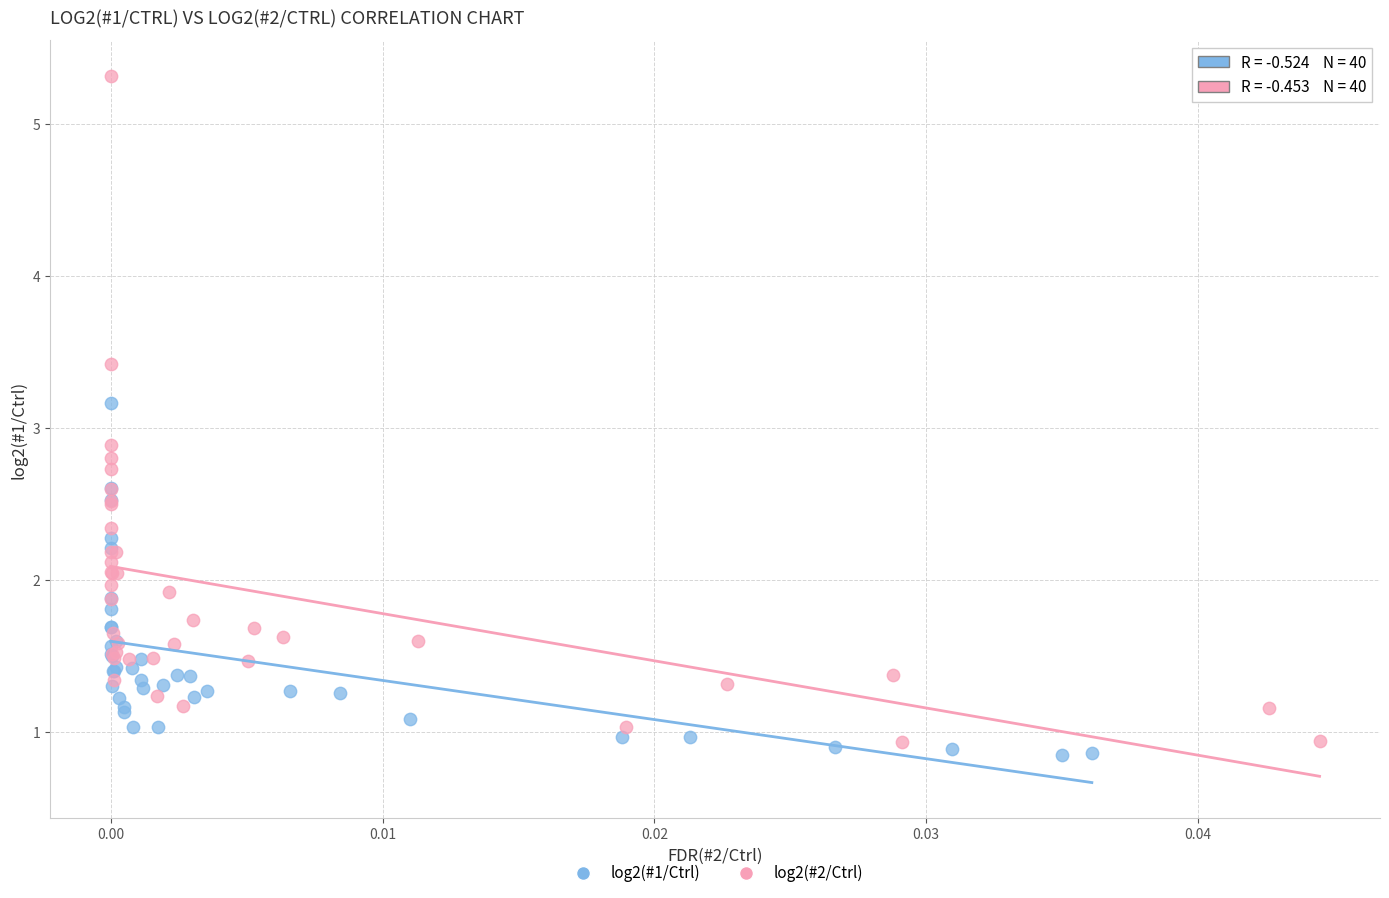

Which series contains the highest Y value?

log2(#2/Ctrl)